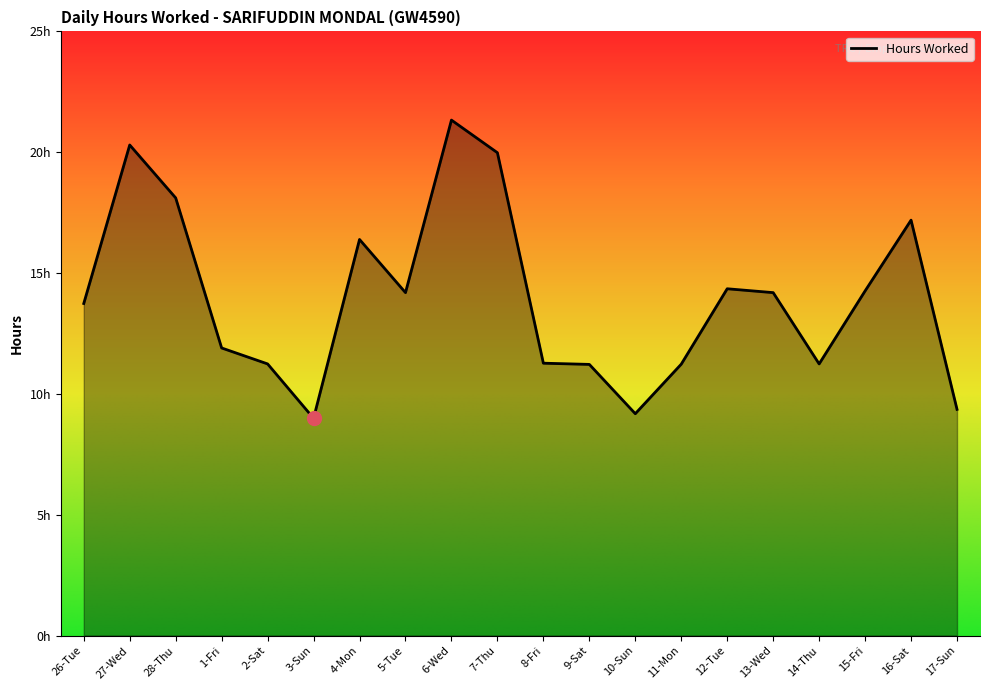

Which has a higher value, 8-Fri or 26-Tue?

26-Tue